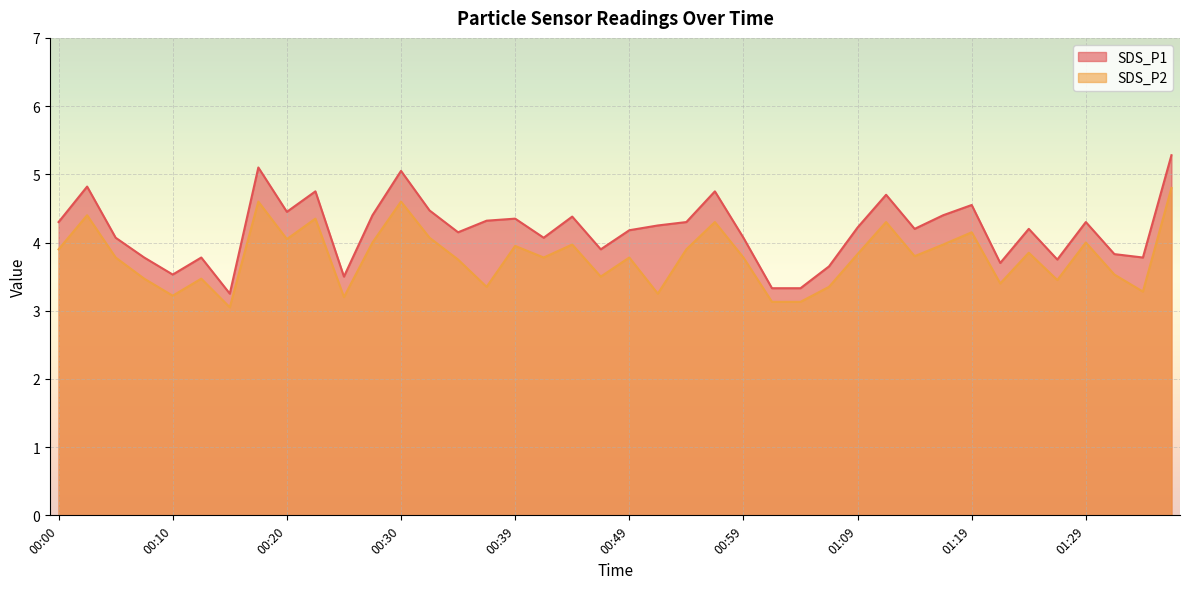

The SDS_P2 series shows 6.5 at 00:30. True or false?

False